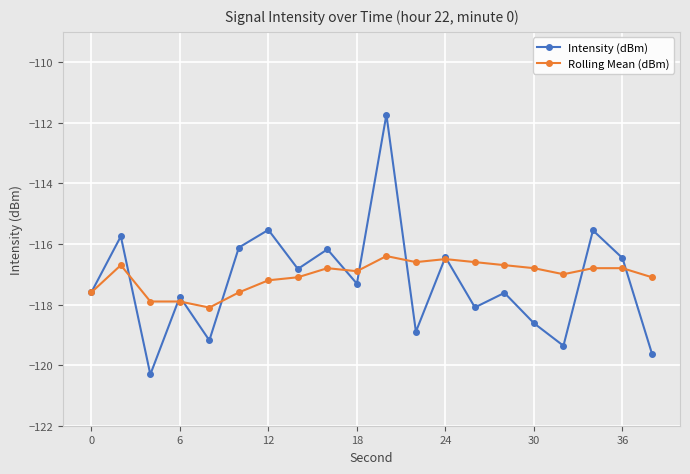

Which series has the widest spread of values?

Intensity (dBm)